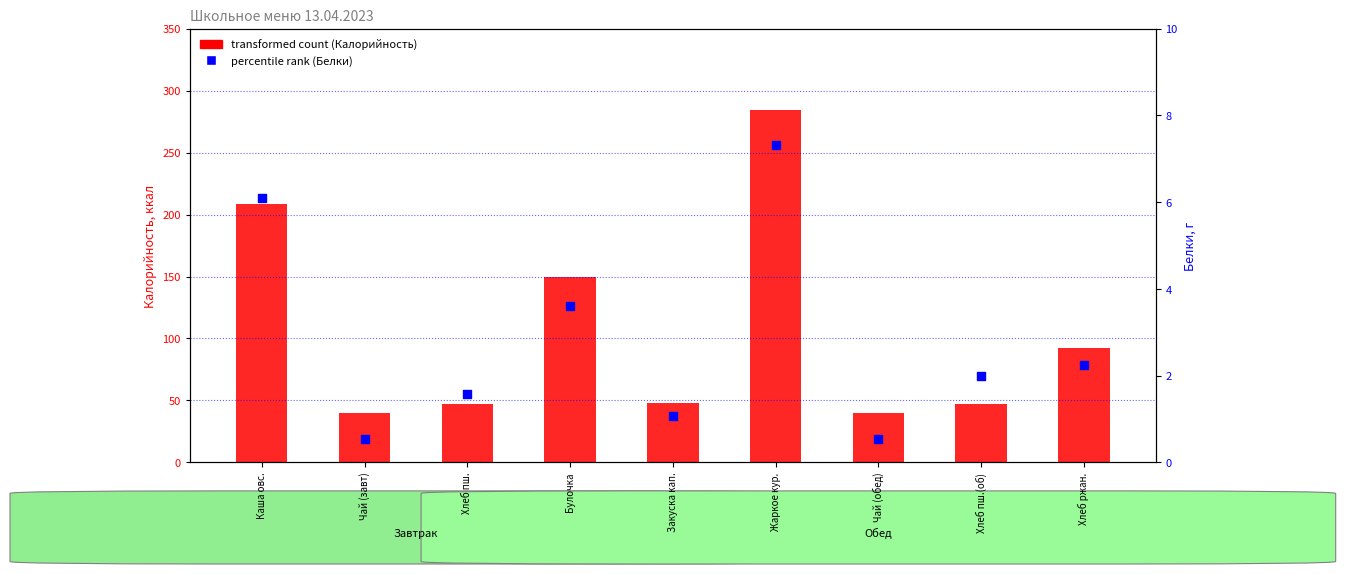

Which series has the largest Y range (max minus min)?

transformed count (Калорийность)